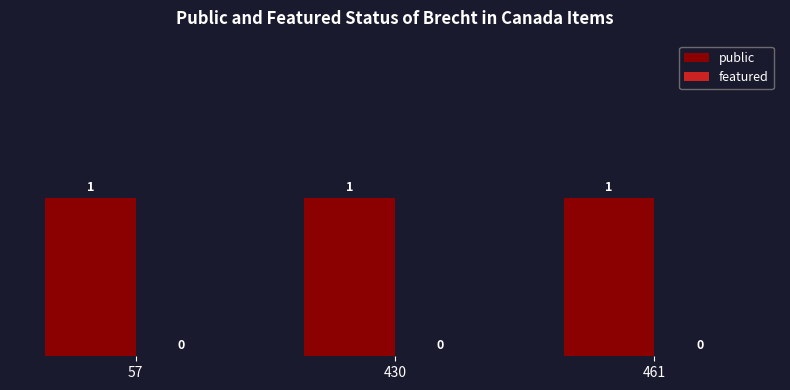

List the series in order of their peak value, highest first.

public, featured